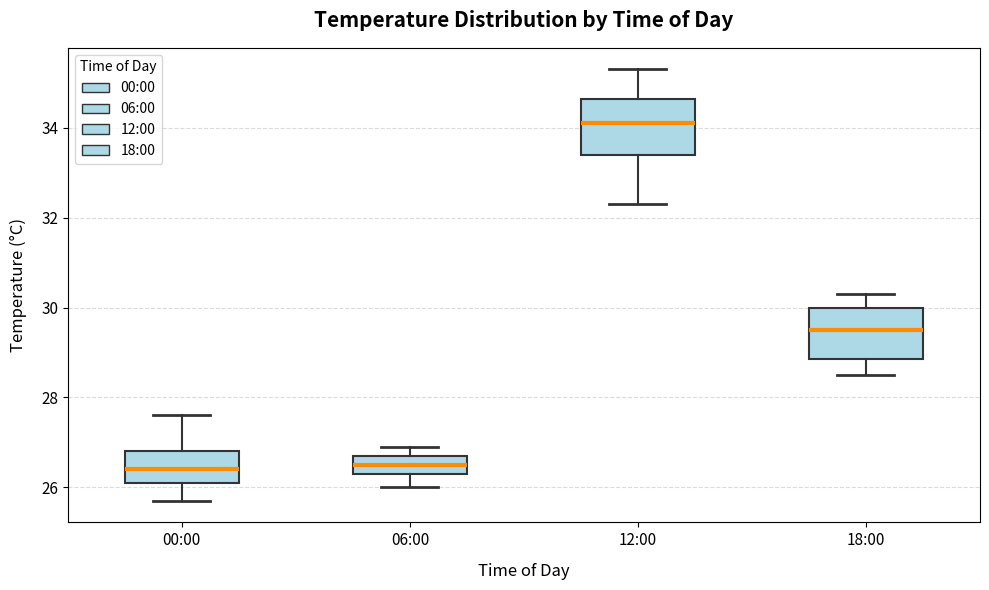

Which box's median line is the highest?

12:00